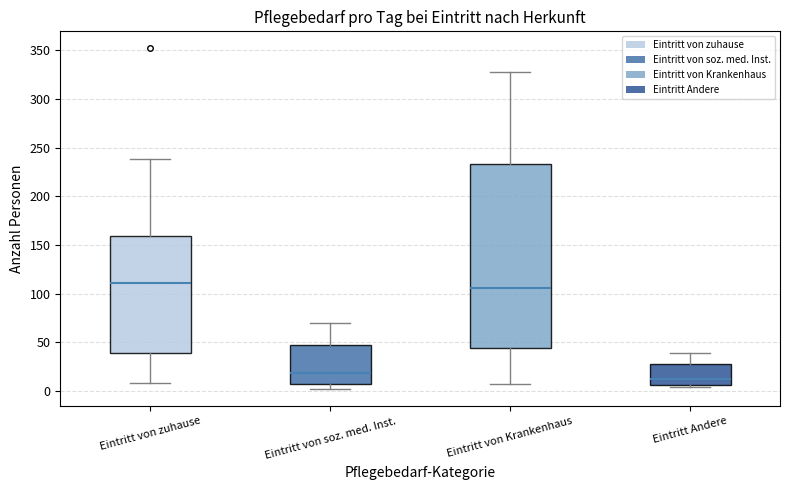

Where is the upper edge of the box for Eintritt von zuhause on the y-axis? The values are not printed on the chart, so give them approximately, as read against the axis.

160